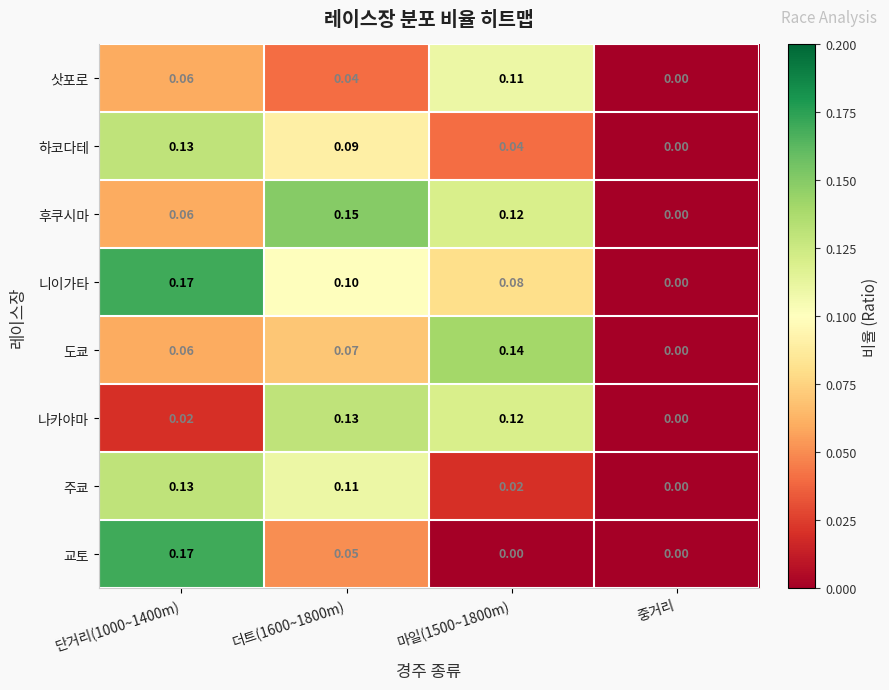

Which series changed the most between 단거리(1000~1400m) and 더트(1600~1800m)?

교토